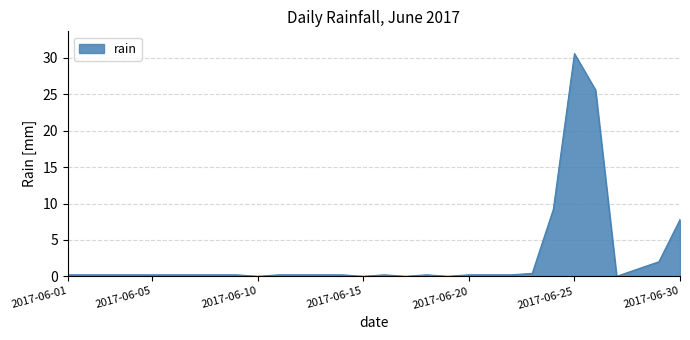

How many distinct data groups are displayed?

1